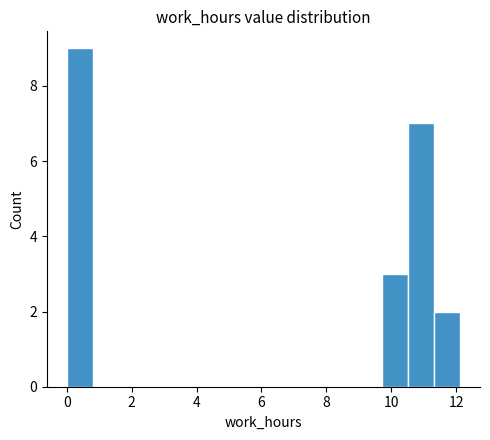

What is the height of the bar covering 10.6 to 11.4 on the x-axis? Neither the bar edges nor the heights are printed on the chart, so give them approximately, as read against the axes.

7